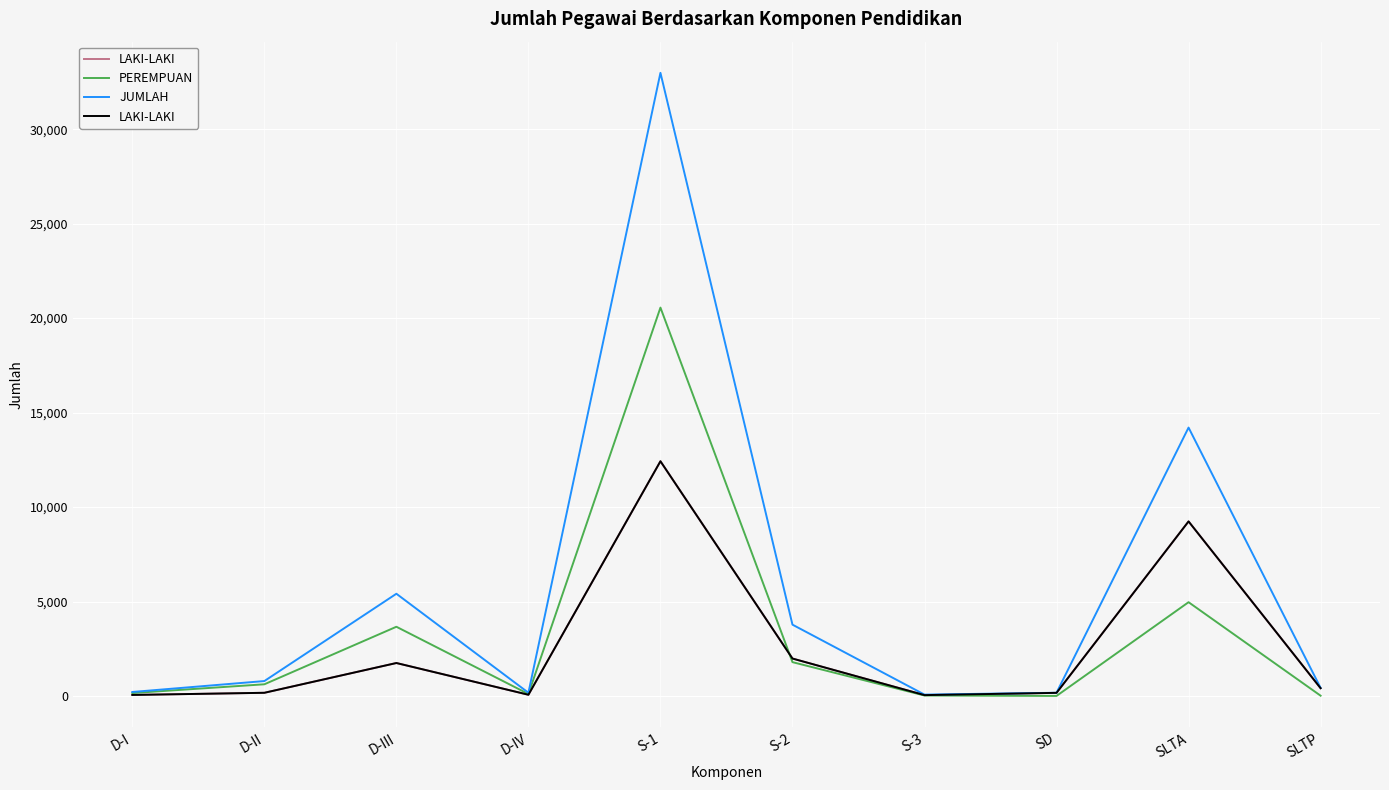

The LAKI-LAKI series shows 108 at D-II. True or false?

False